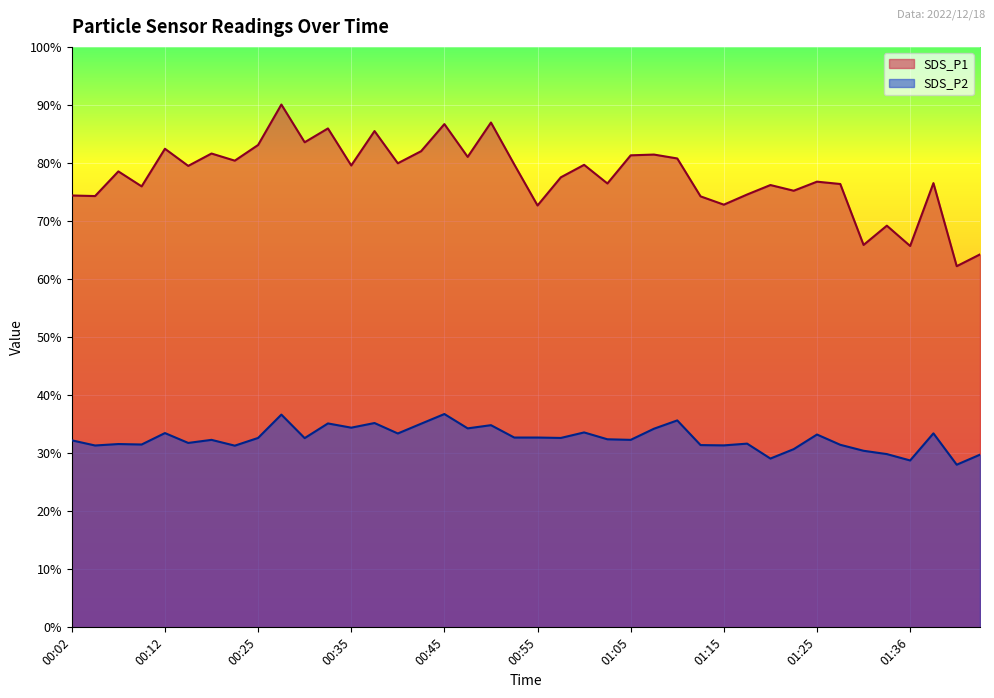

How many interior local valleys does the SDS_P2 series have?

14